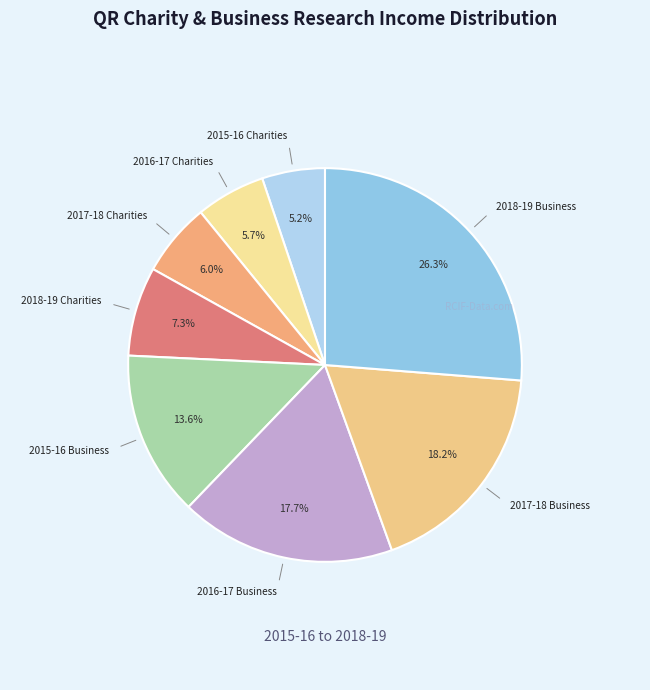

To the nearest percent, what is the difference between the largest and smallest slice percentages?

21%